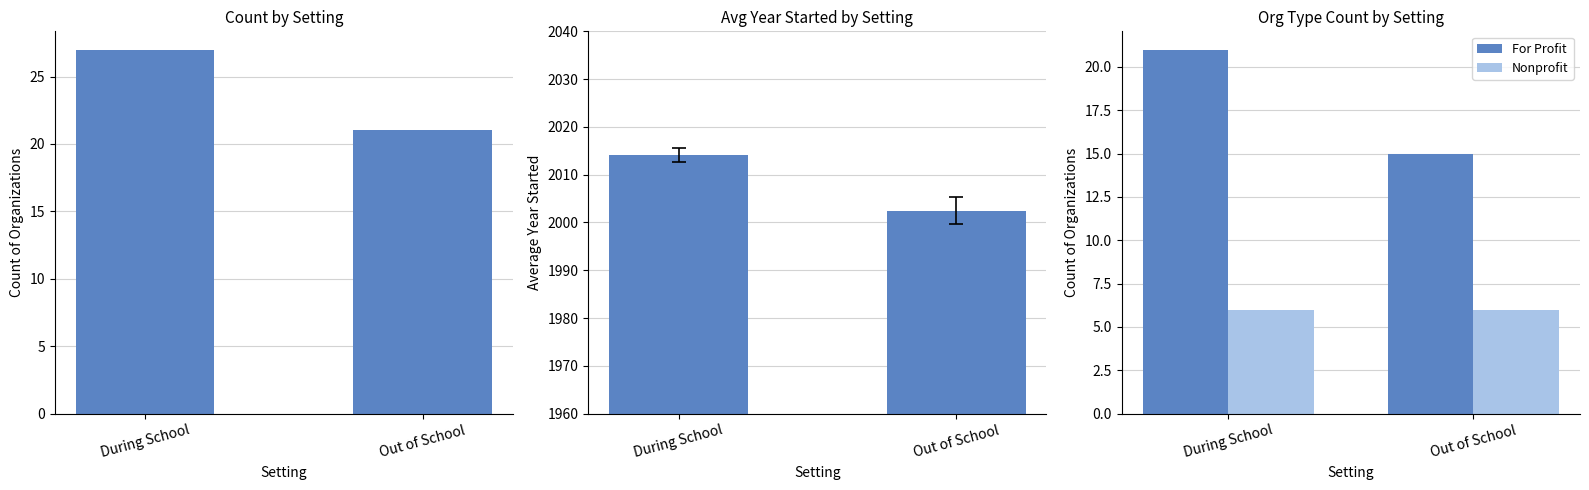

Reading left to right, extract all data points from this chart.

count: 27.0	21.0
avg year started: 2014.1	2002.5
For Profit: 21.0	15.0
Nonprofit: 6.0	6.0